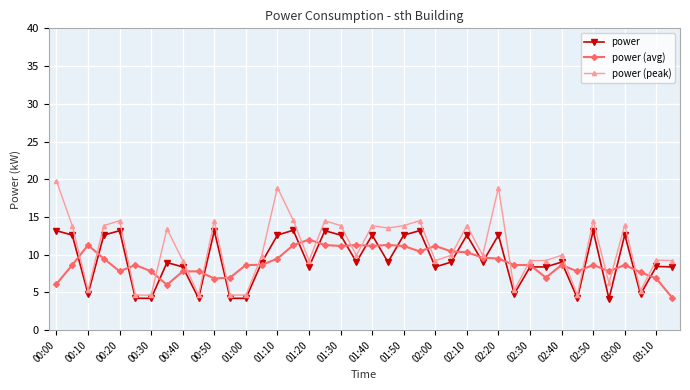

How many categories are shown in the chart?

40